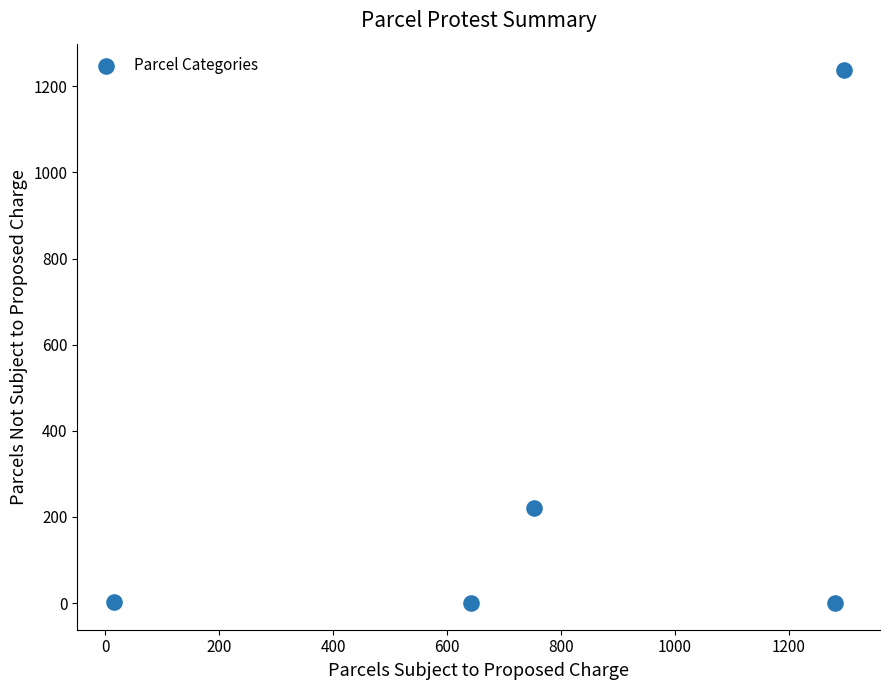

What is the average X value?

797